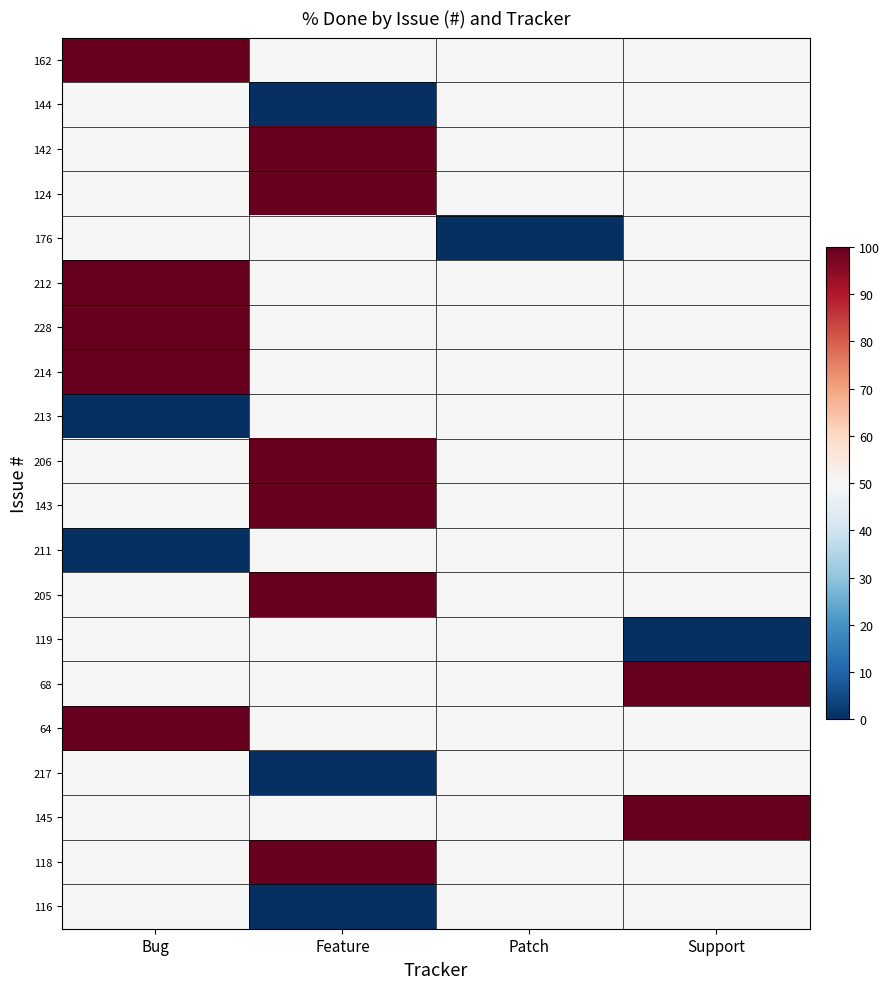

Reading left to right, transcribe all the data shown in this chart.

162: Bug=100	Feature=50	Patch=50	Support=50
144: Bug=50	Feature=0	Patch=50	Support=50
142: Bug=50	Feature=100	Patch=50	Support=50
124: Bug=50	Feature=100	Patch=50	Support=50
176: Bug=50	Feature=50	Patch=0	Support=50
212: Bug=100	Feature=50	Patch=50	Support=50
228: Bug=100	Feature=50	Patch=50	Support=50
214: Bug=100	Feature=50	Patch=50	Support=50
213: Bug=0	Feature=50	Patch=50	Support=50
206: Bug=50	Feature=100	Patch=50	Support=50
143: Bug=50	Feature=100	Patch=50	Support=50
211: Bug=0	Feature=50	Patch=50	Support=50
205: Bug=50	Feature=100	Patch=50	Support=50
119: Bug=50	Feature=50	Patch=50	Support=0
68: Bug=50	Feature=50	Patch=50	Support=100
64: Bug=100	Feature=50	Patch=50	Support=50
217: Bug=50	Feature=0	Patch=50	Support=50
145: Bug=50	Feature=50	Patch=50	Support=100
118: Bug=50	Feature=100	Patch=50	Support=50
116: Bug=50	Feature=0	Patch=50	Support=50